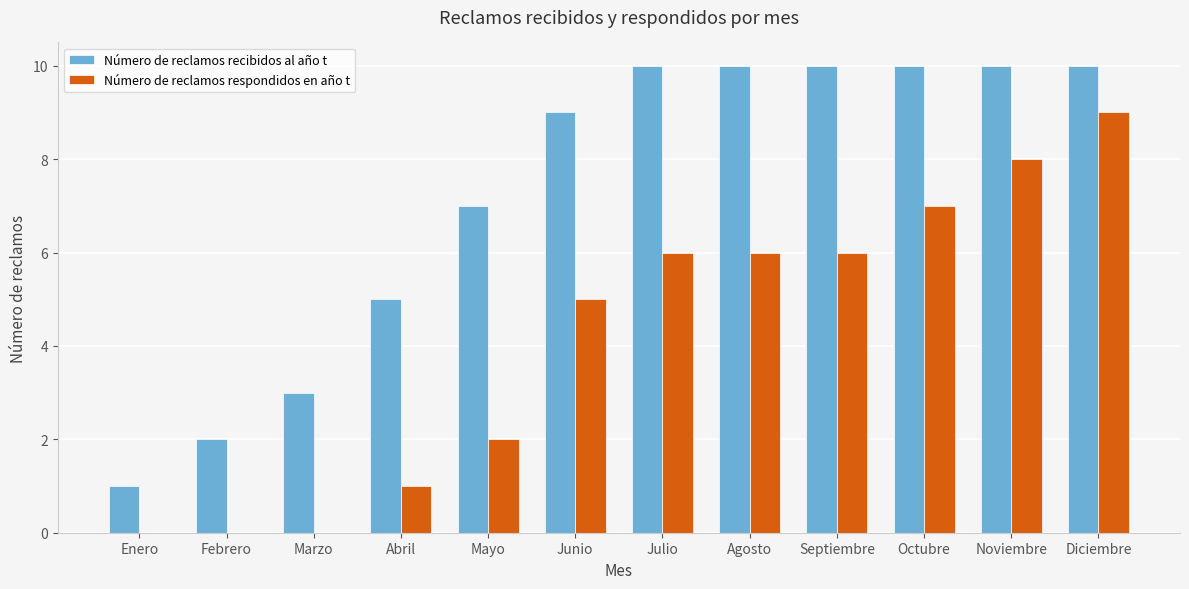

How many categories are shown in the chart?

12